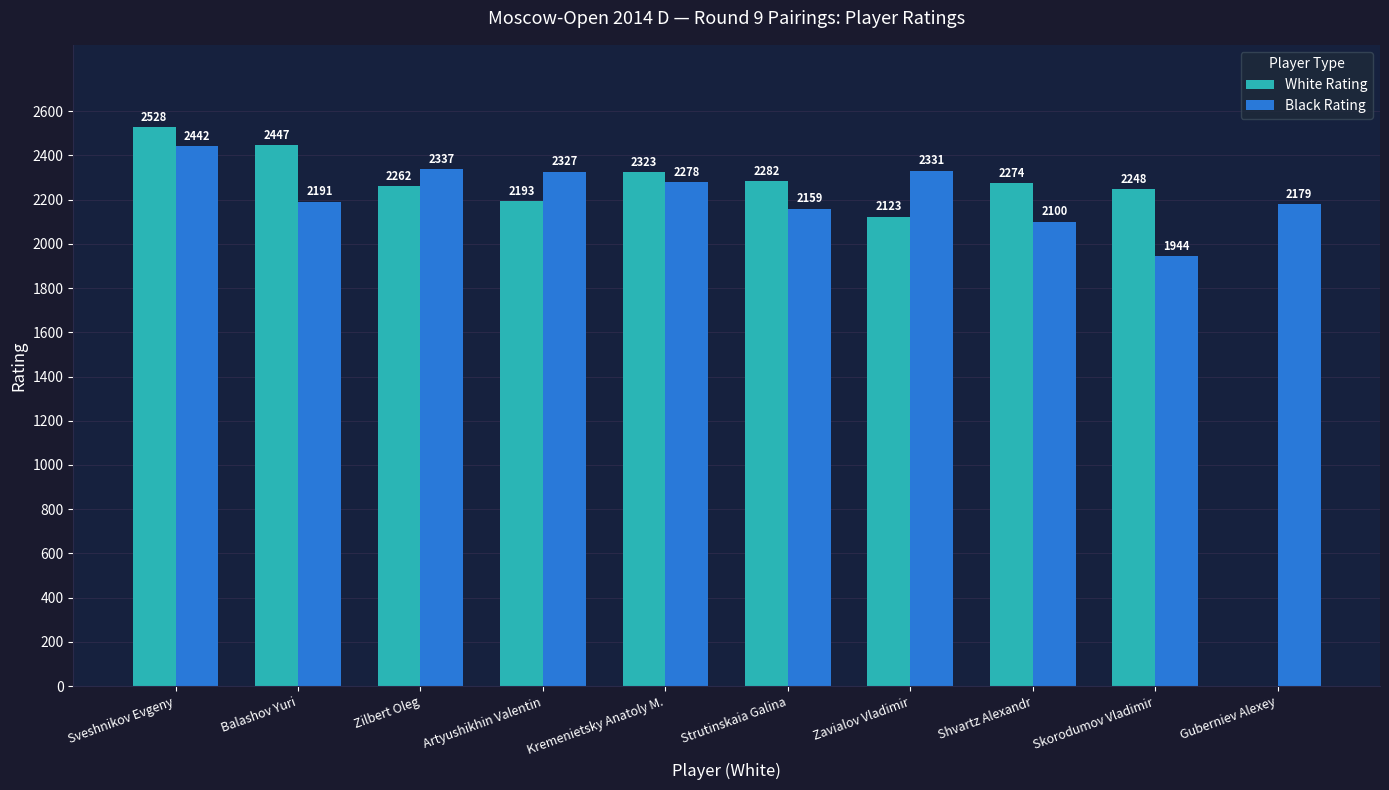

Which series has the largest total across all categories?

Black Rating